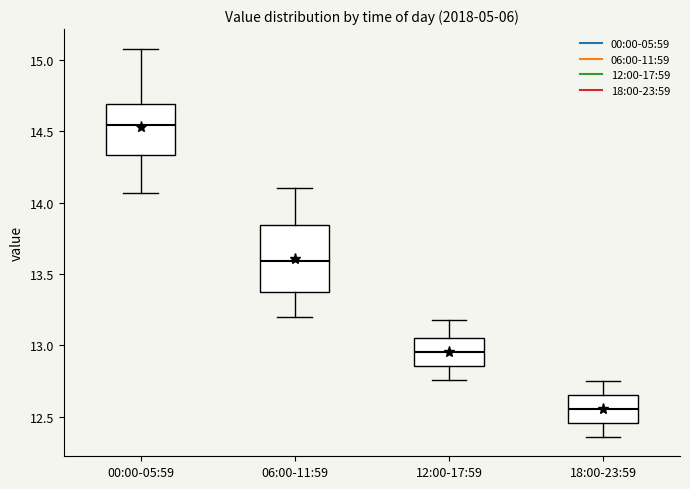

Reading left to right, read every box against the y-axis: the position of its median line, the range the box covers, and the ends of its whiskers. The values are not printed on the chart, so give them approximately, as read against the axis.

00:00-05:59: median 14.55, box 14.35 to 14.70, whiskers 14.05 to 15.10
06:00-11:59: median 13.60, box 13.40 to 13.85, whiskers 13.20 to 14.10
12:00-17:59: median 12.95, box 12.85 to 13.05, whiskers 12.75 to 13.20
18:00-23:59: median 12.55, box 12.45 to 12.65, whiskers 12.35 to 12.75